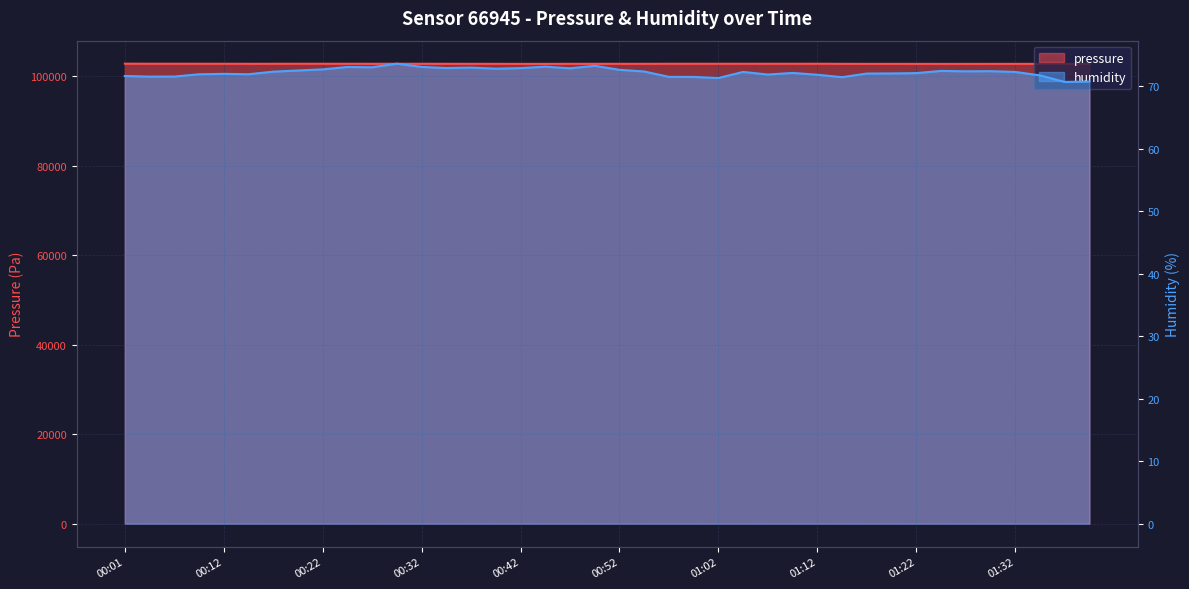

Is the value of humidity at 01:14 greater than the value of pressure at 01:22?

No